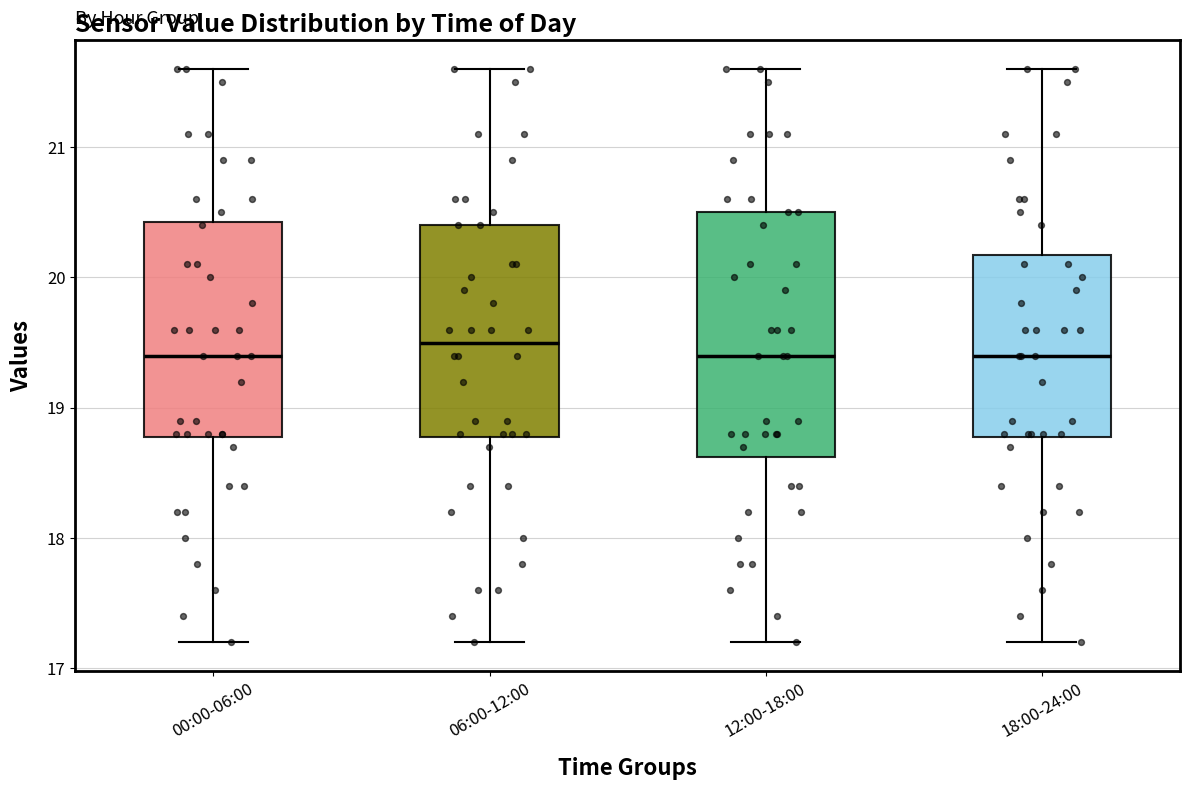

Which box's median line is the highest?

06:00-12:00